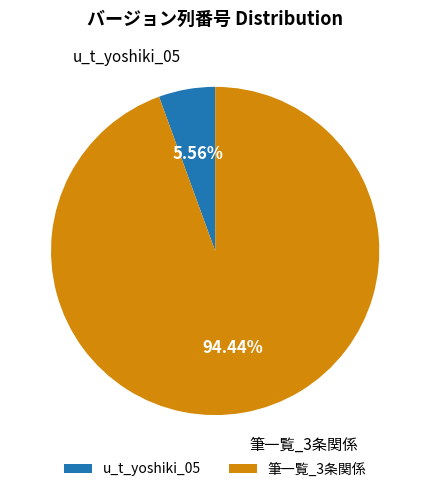

To the nearest percent, what is the average slice percentage?

50%